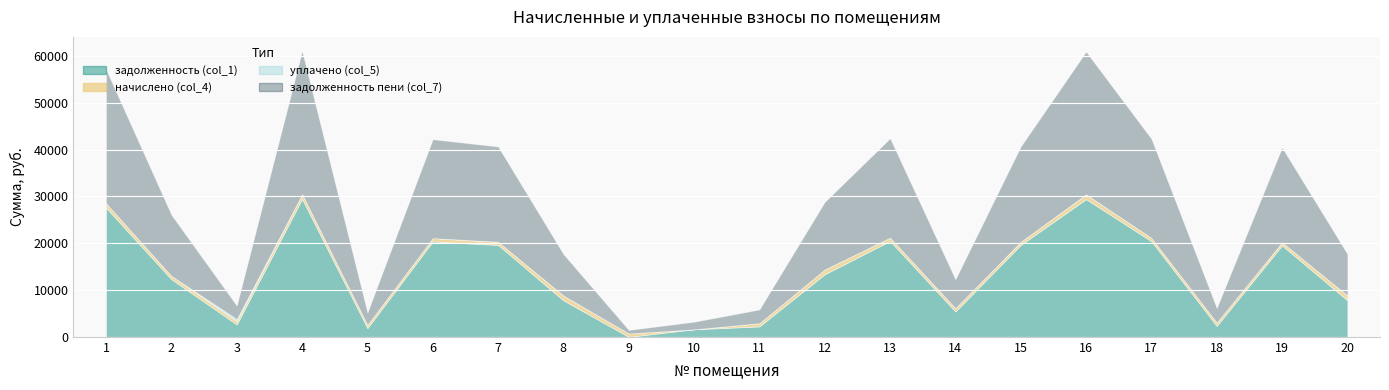

True or false: задолженность (col_1) and уплачено (col_5) intersect in this chart.

False